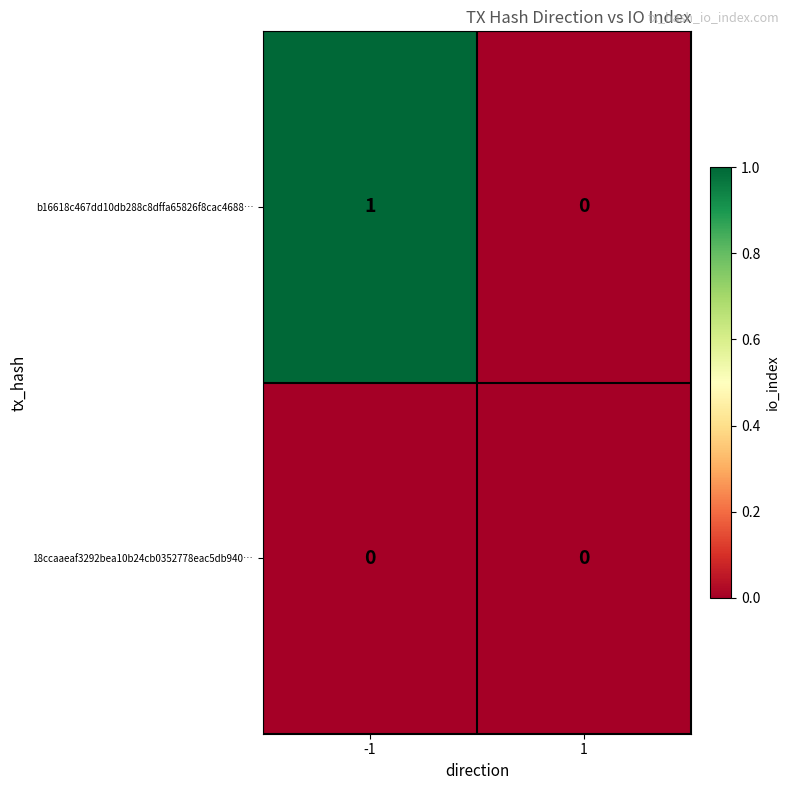

Which series changed the most between -1 and 1?

b16618c467dd10db288c8dffa65826f8cac4688…